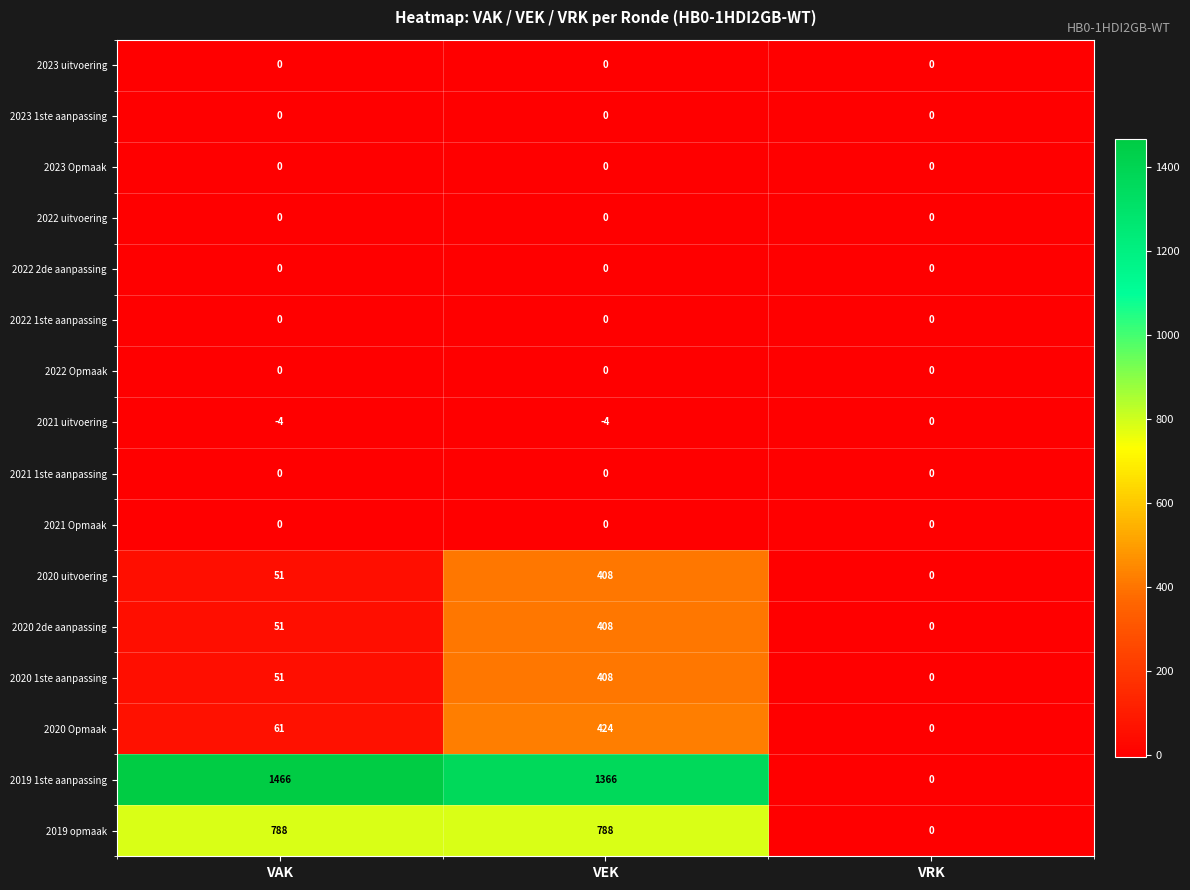

What is the total value across all series at VAK?

2464